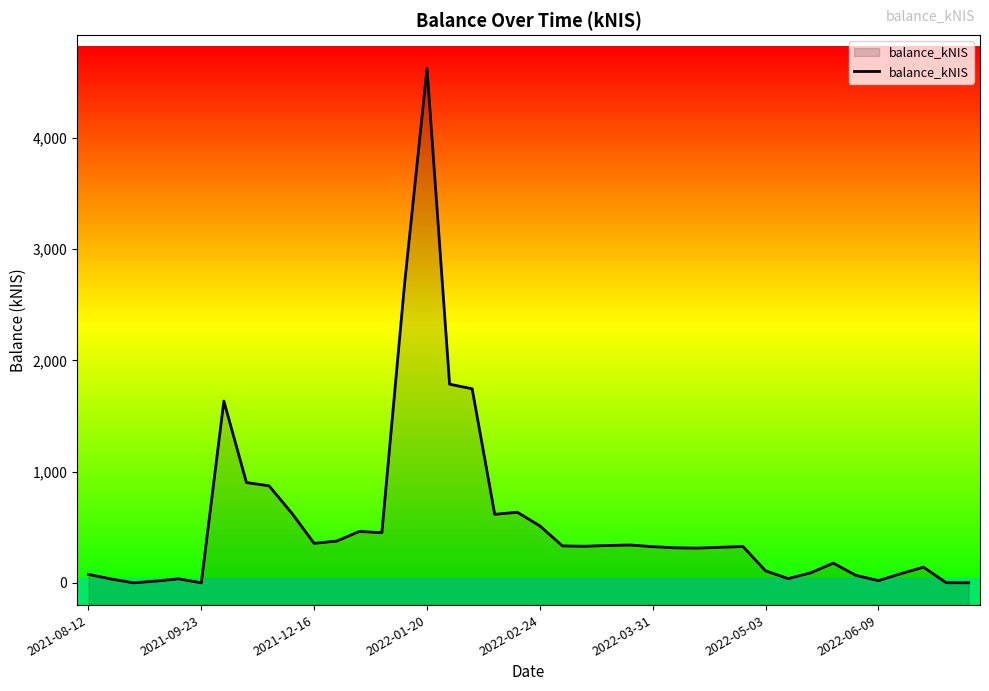

Read the value at 2021-08-12.

76.0